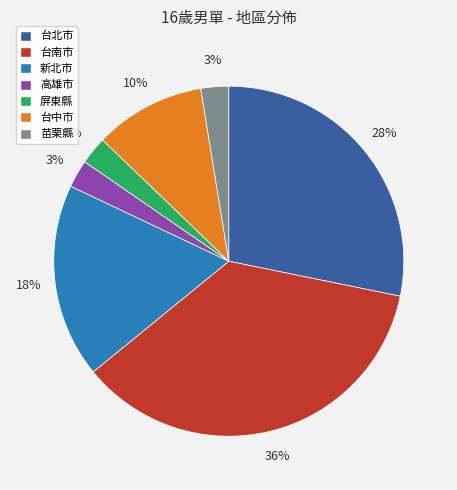

Which has a higher value, 台北市 or 屏東縣?

台北市